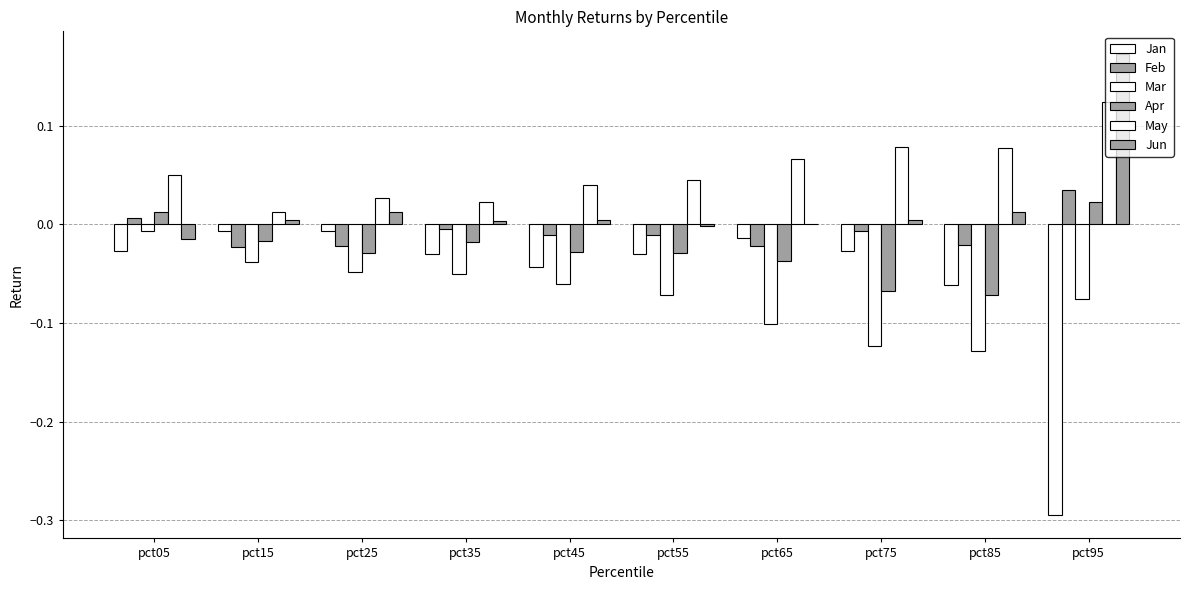

How many values in Apr are above zero?

2